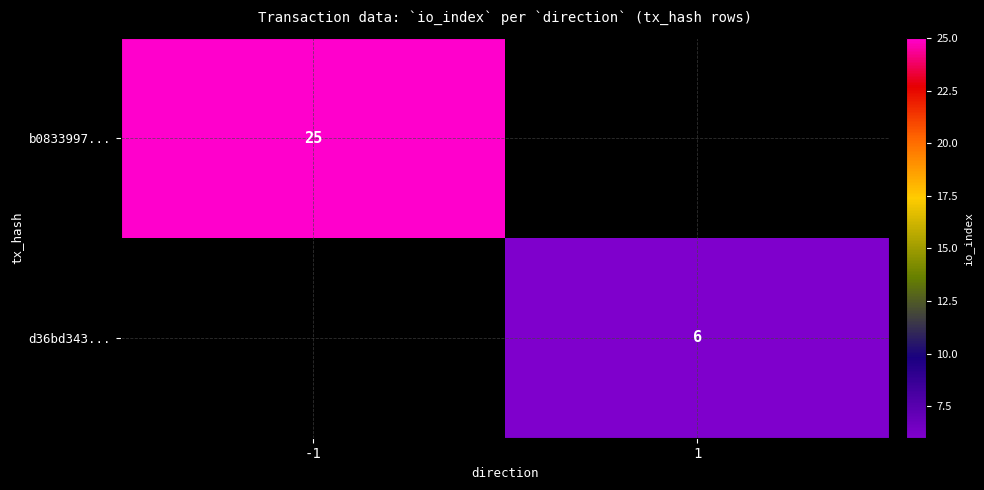

The b0833997... series shows 25 at -1. True or false?

True